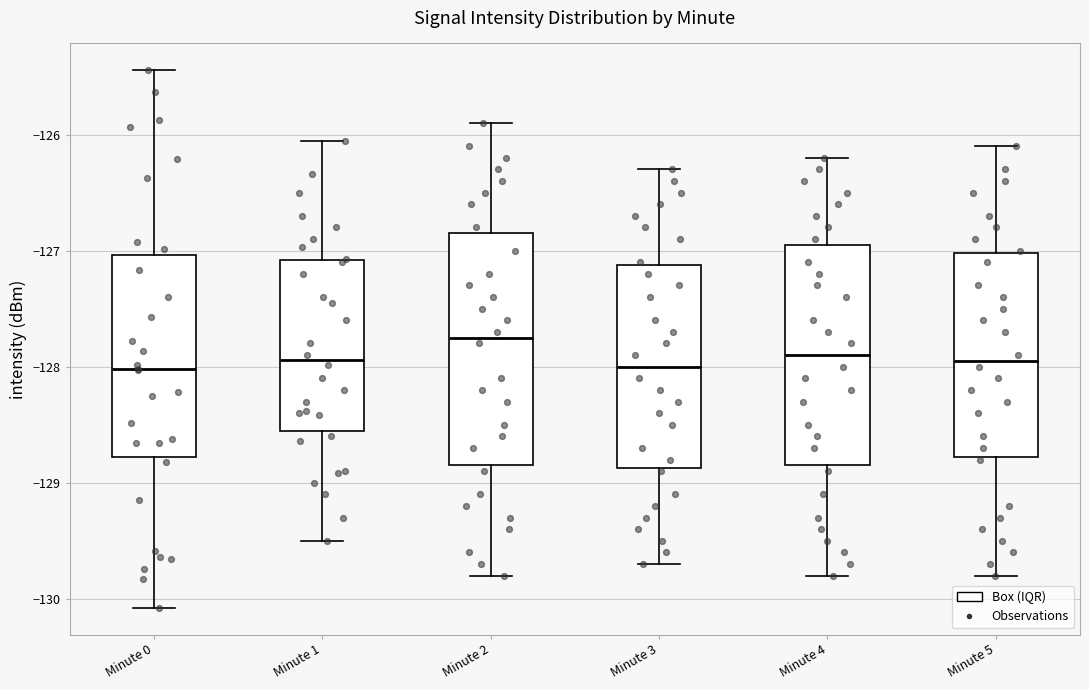

Reading left to right, read every box against the y-axis: the position of its median line, the range the box covers, and the ends of its whiskers. The values are not printed on the chart, so give them approximately, as read against the axis.

Minute 0: median -128.0, box -128.8 to -127.0, whiskers -130.1 to -125.4
Minute 1: median -127.9, box -128.6 to -127.1, whiskers -129.5 to -126.1
Minute 2: median -127.7, box -128.8 to -126.8, whiskers -129.8 to -125.9
Minute 3: median -128.0, box -128.9 to -127.1, whiskers -129.7 to -126.3
Minute 4: median -127.9, box -128.8 to -126.9, whiskers -129.8 to -126.2
Minute 5: median -127.9, box -128.8 to -127.0, whiskers -129.8 to -126.1